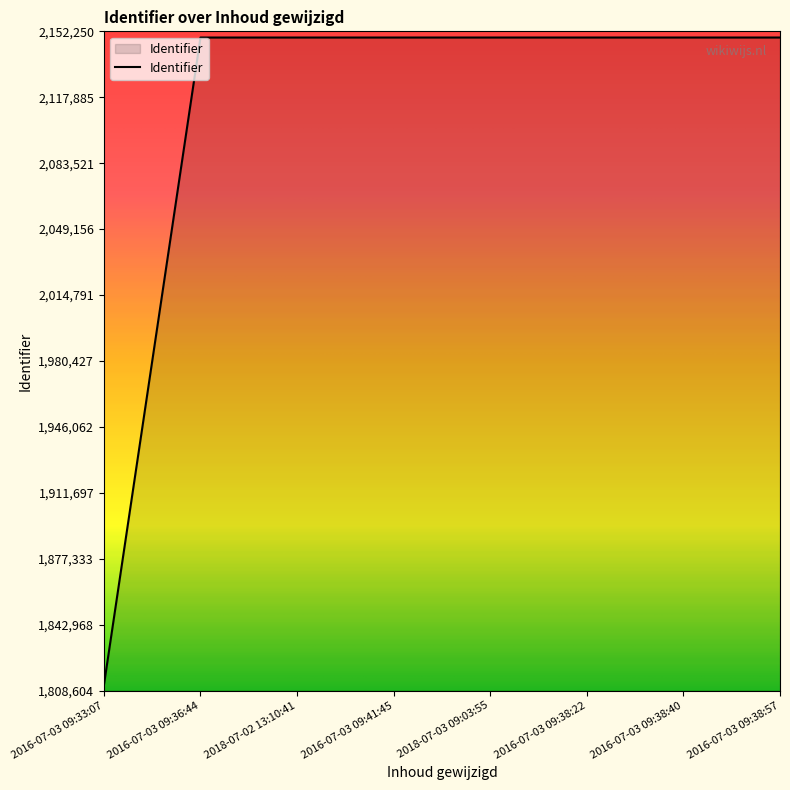

True or false: the data shows 2149023 at 2016-07-03 09:41:45.

True